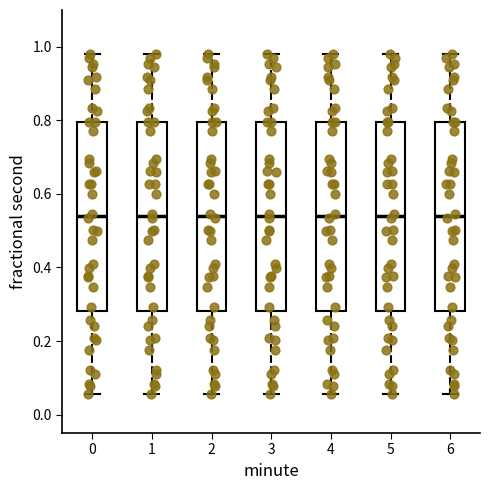

Reading left to right, read every box against the y-axis: the position of its median line, the range the box covers, and the ends of its whiskers. The values are not printed on the chart, so give them approximately, as read against the axis.

0: median 0.54, box 0.28 to 0.80, whiskers 0.06 to 0.98
1: median 0.54, box 0.28 to 0.80, whiskers 0.06 to 0.98
2: median 0.54, box 0.28 to 0.80, whiskers 0.06 to 0.98
3: median 0.54, box 0.28 to 0.80, whiskers 0.06 to 0.98
4: median 0.54, box 0.28 to 0.80, whiskers 0.06 to 0.98
5: median 0.54, box 0.28 to 0.80, whiskers 0.06 to 0.98
6: median 0.54, box 0.28 to 0.80, whiskers 0.06 to 0.98